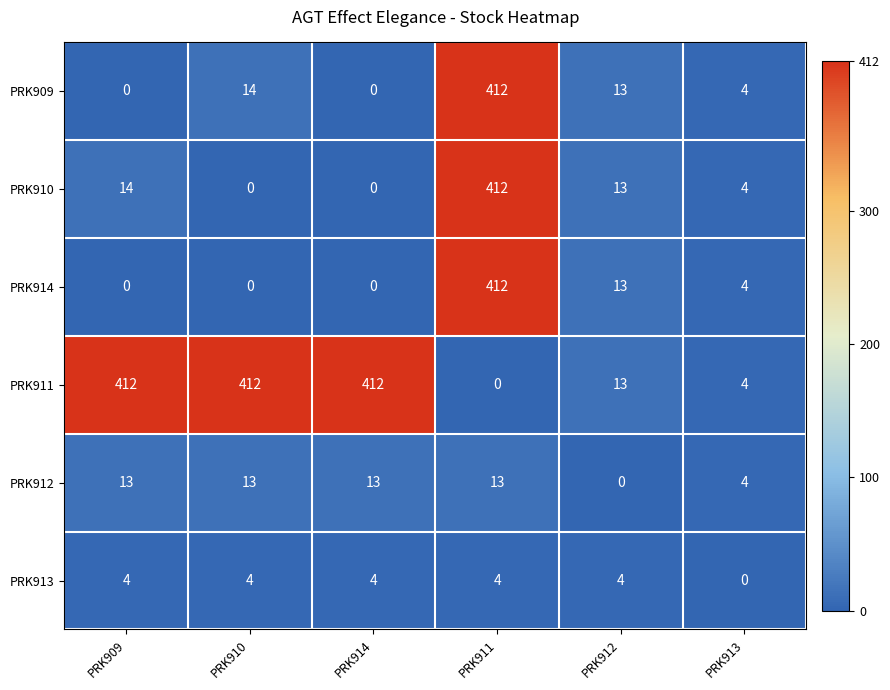

What is the greatest value displayed?

412